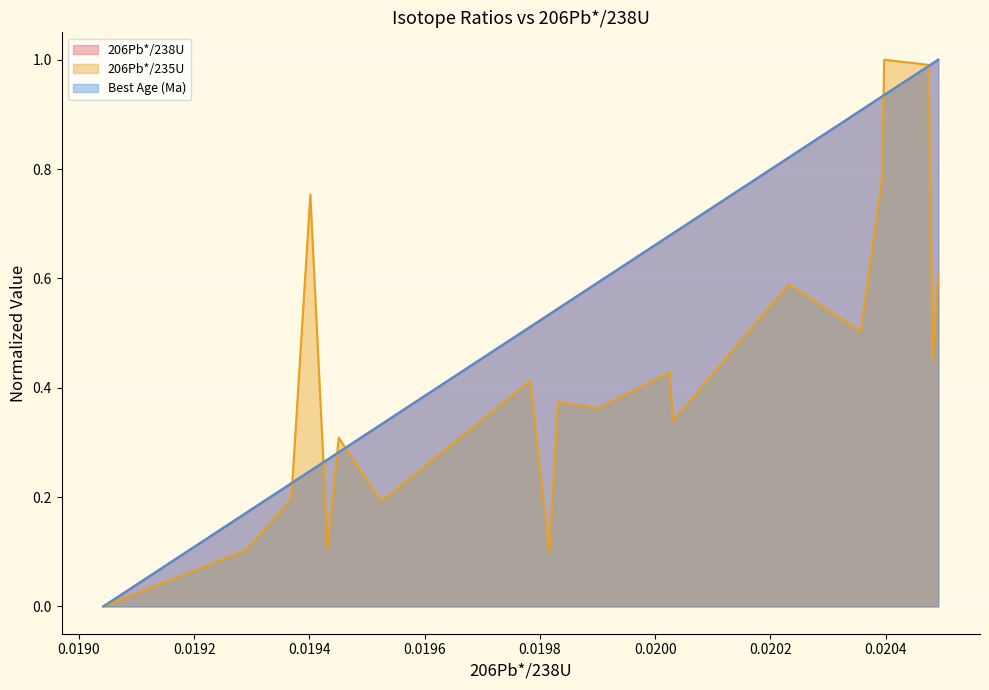

List the series in order of their peak value, lowest first.

206Pb*/238U, 206Pb*/235U, Best Age (Ma)